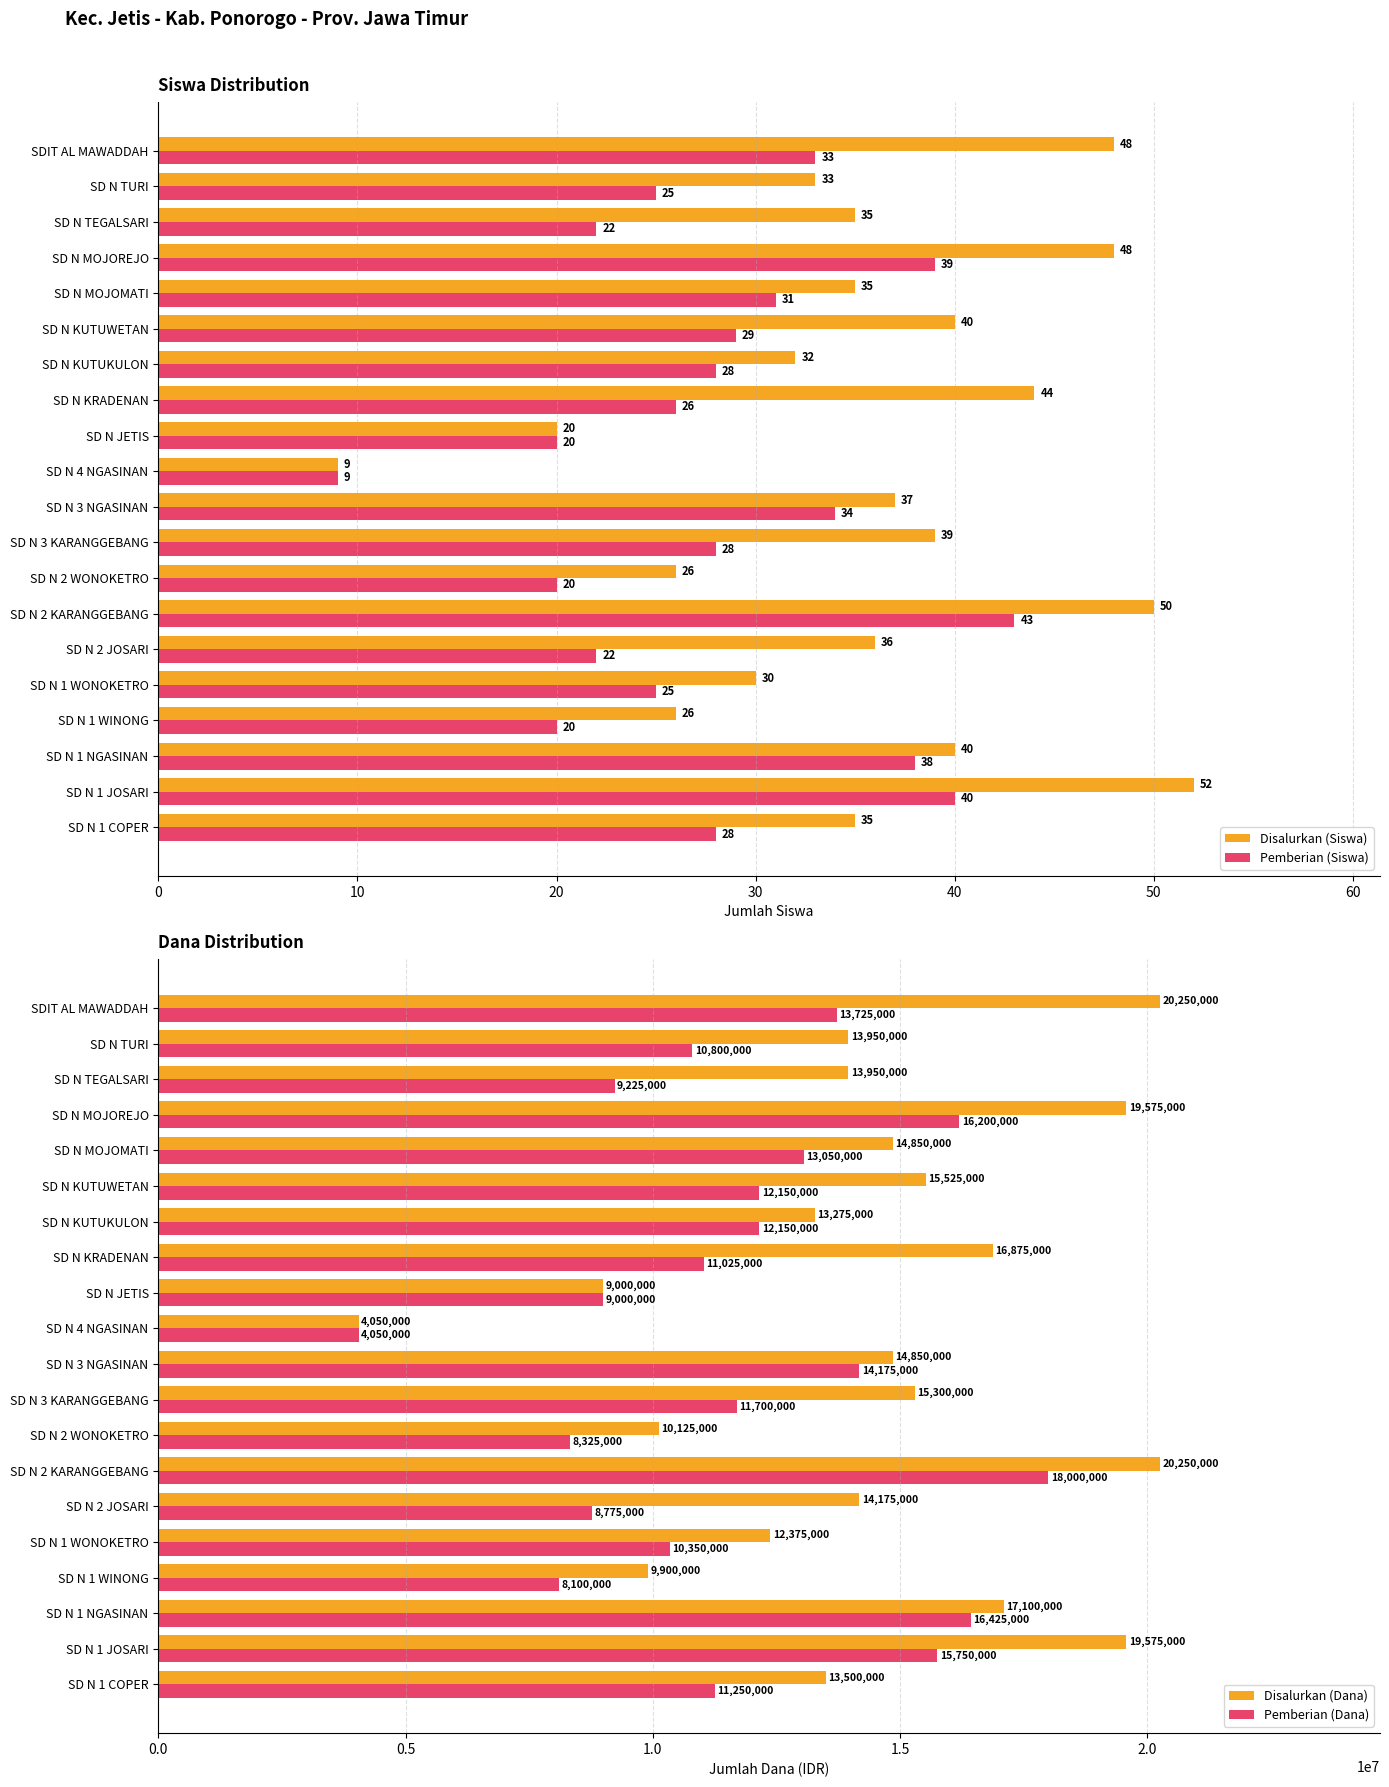

Is it true that Pemberian (Dana) equals 12150000 at SD N KUTUWETAN?

True